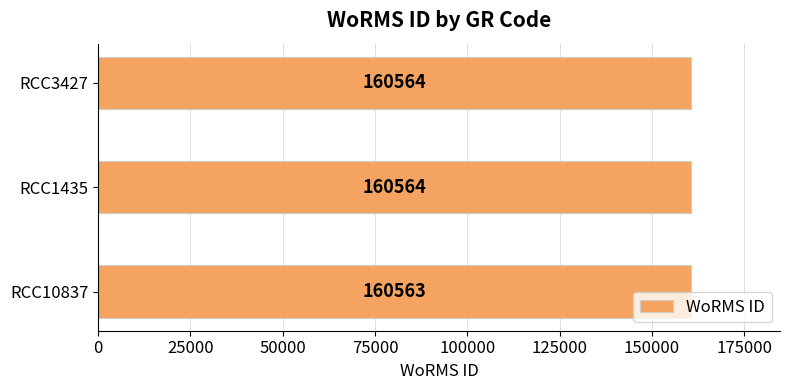

Reading bottom to top, what are all the values shown in this chart?

160563	160564	160564